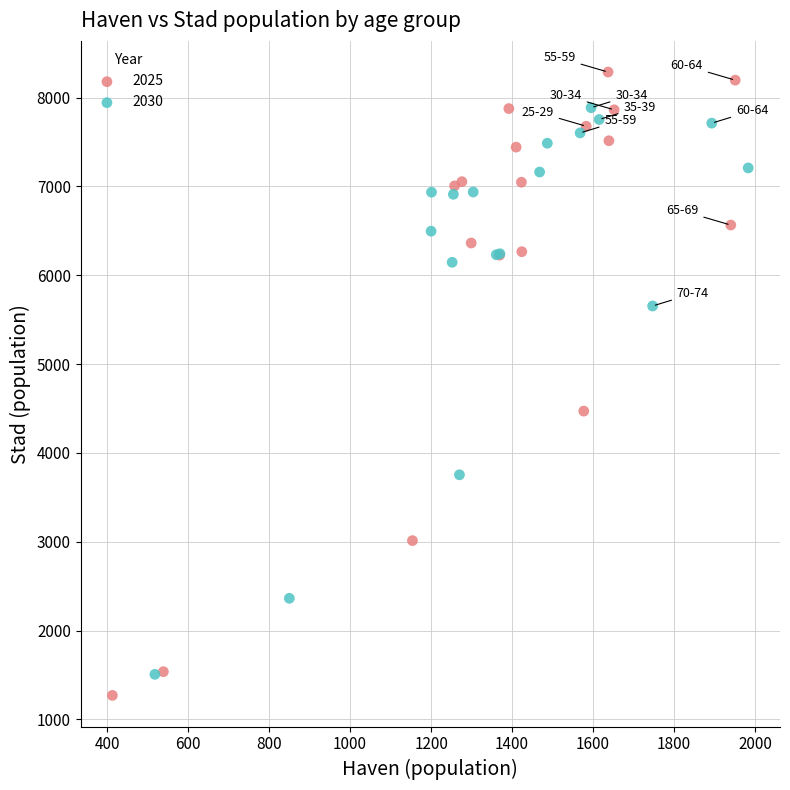

Which series contains the highest Y value?

2025